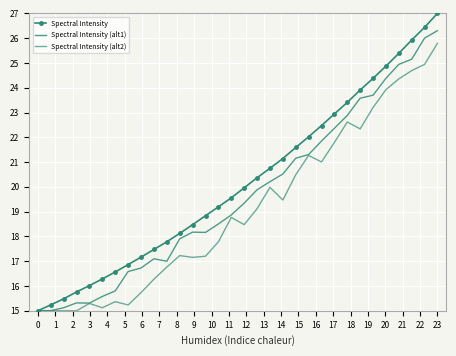

Reading left to right, transcribe all the data shown in this chart.

Spectral Intensity: 15.0	15.2	15.5	15.8	16.0	16.3	16.6	16.9	17.2	17.5	17.8	18.1	18.5	18.8	19.2	19.6	20.0	20.4	20.8	21.1	21.6	22.0	22.5	22.9	23.4	23.9	24.4	24.9	25.4	25.9	26.4	27.0
Spectral Intensity (alt1): 15.0	15.0	15.1	15.3	15.3	15.6	15.8	16.6	16.7	17.1	17.0	17.9	18.2	18.2	18.5	18.9	19.3	19.9	20.2	20.5	21.2	21.3	21.8	22.4	22.9	23.6	23.7	24.4	24.9	25.2	26.0	26.3
Spectral Intensity (alt2): 15.0	15.0	15.0	15.0	15.3	15.1	15.4	15.2	15.7	16.3	16.8	17.2	17.2	17.2	17.8	18.8	18.5	19.1	20.0	19.5	20.5	21.3	21.0	21.8	22.6	22.3	23.2	23.9	24.4	24.7	24.9	25.8